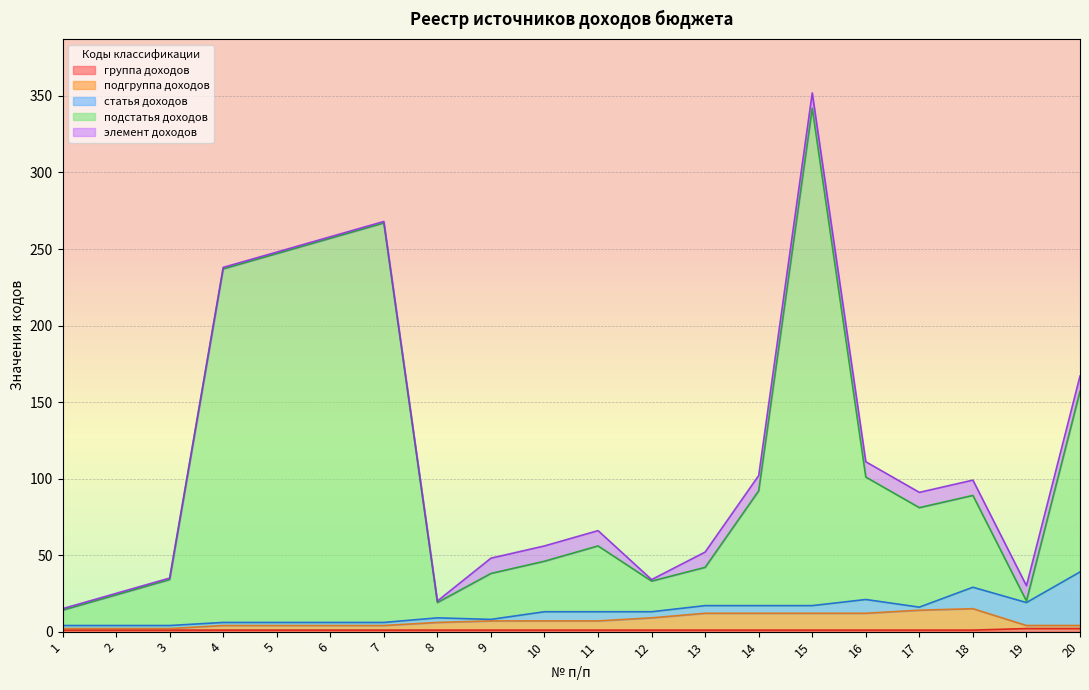

What is the value of the подстатья доходов point at the 3rd from the left?

34